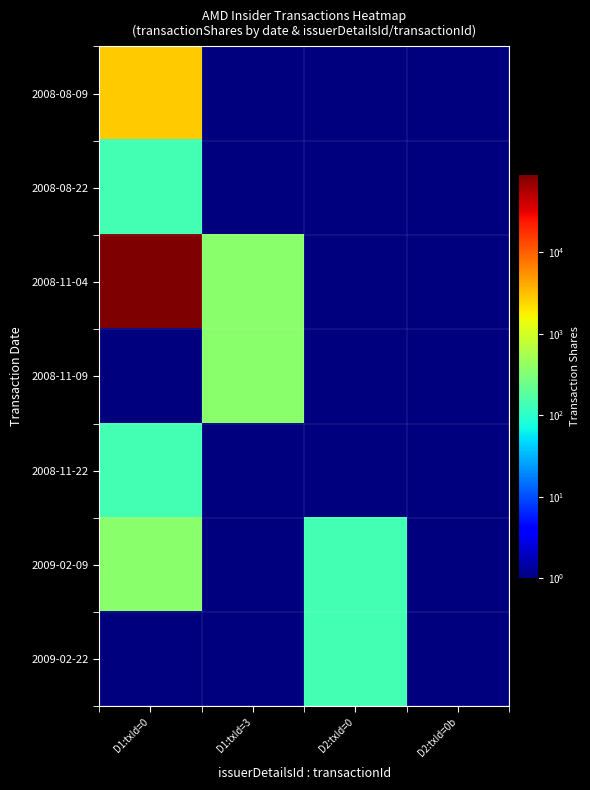

Between D2:txId=0b and D1:txId=0, which is larger?

D1:txId=0